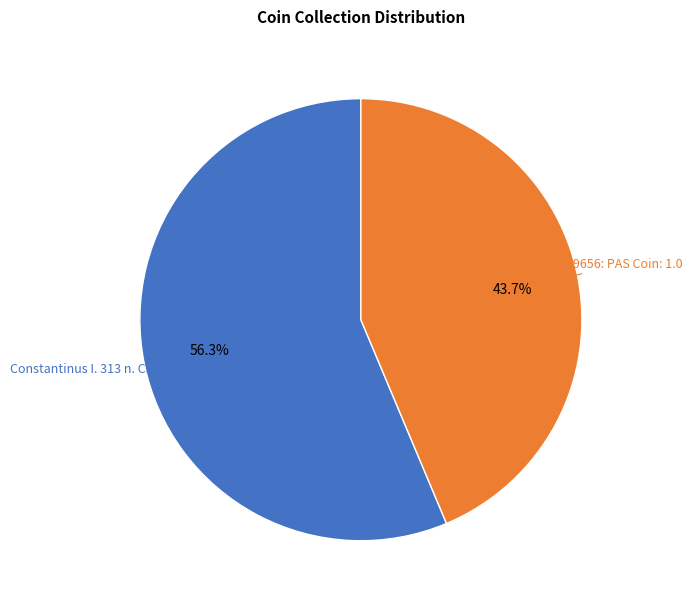

To the nearest percent, what is the average slice percentage?

50%